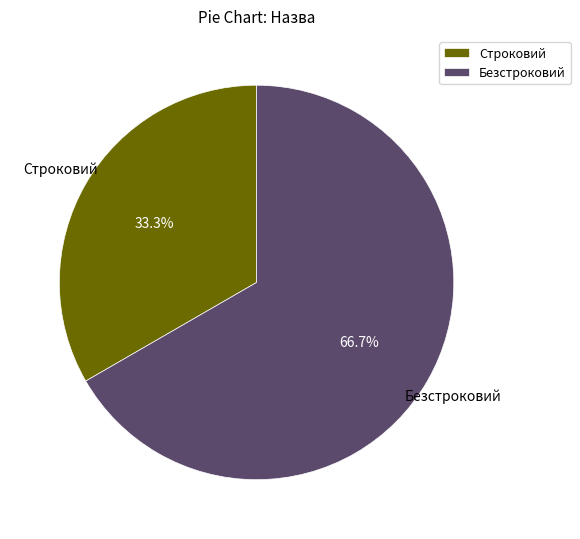

Is there a majority slice in this chart?

Yes